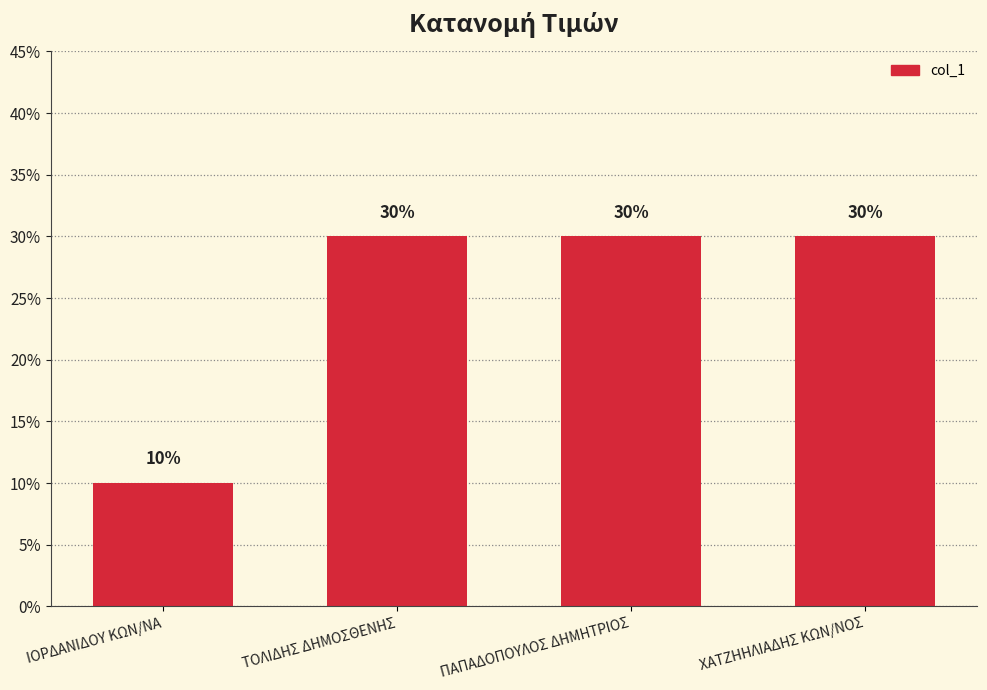

Which label corresponds to the largest value in the chart?

ΤΟΛΙΔΗΣ ΔΗΜΟΣΘΕΝΗΣ